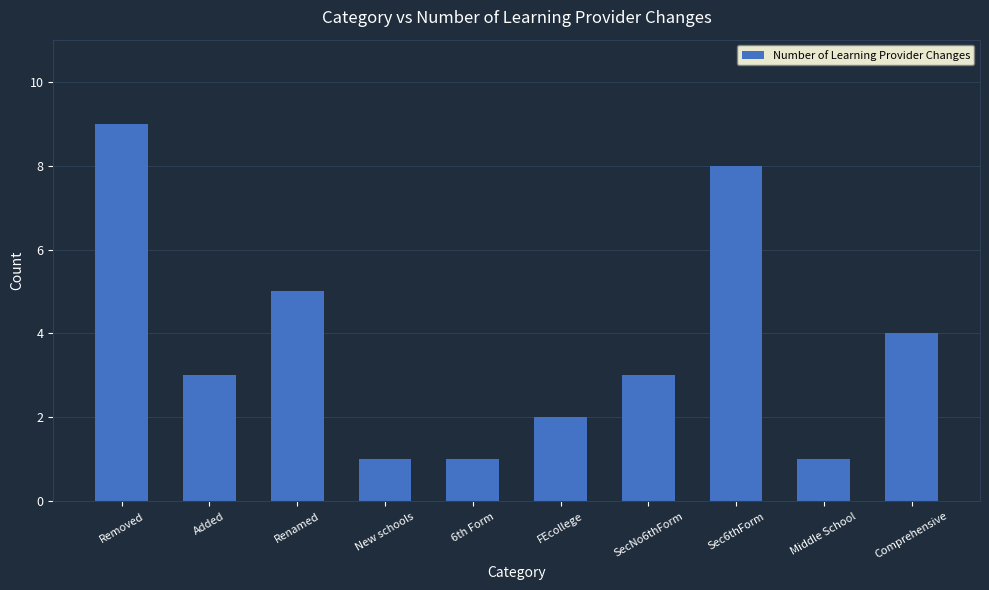

What is the approximate value at Comprehensive?

4